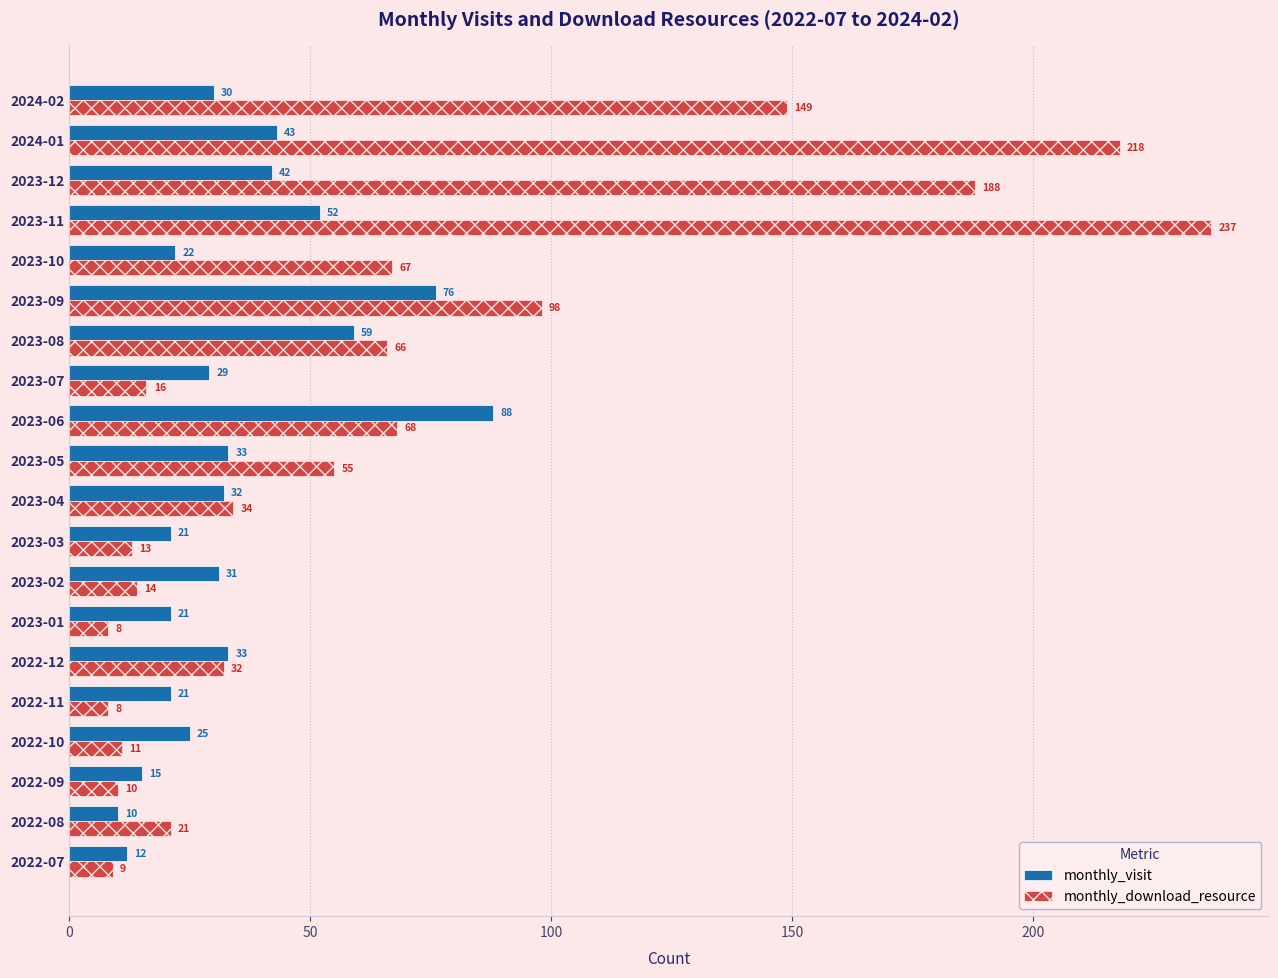

What is the difference between the maximum and second lowest values in the monthly_visit series?

76